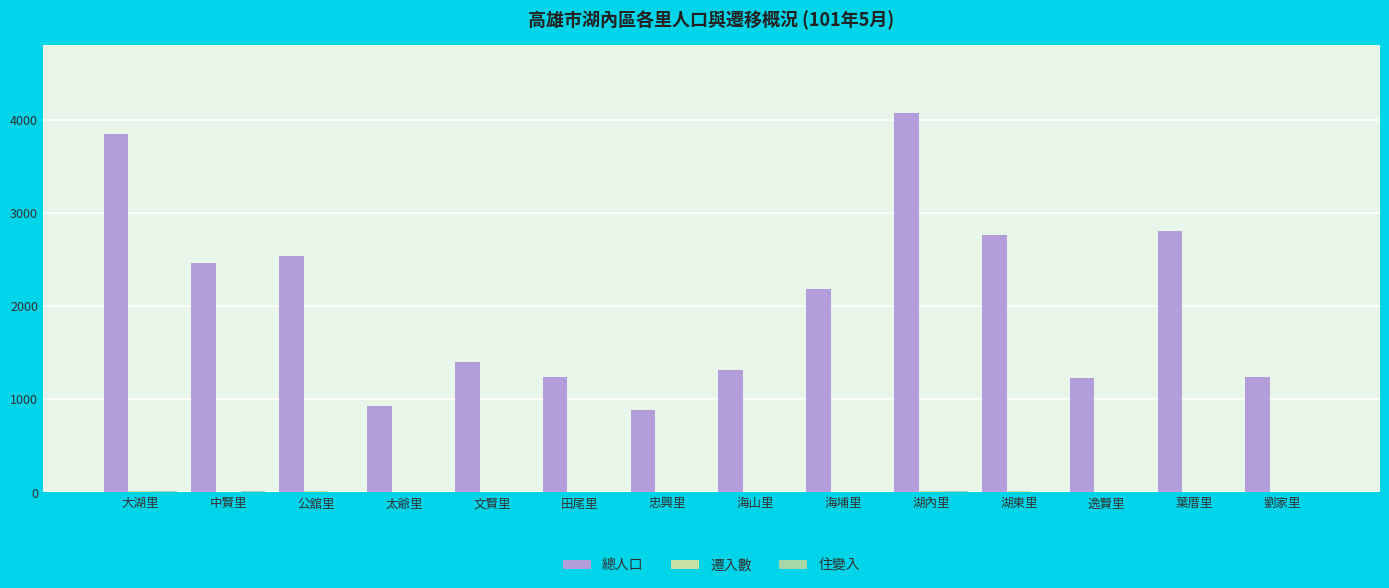

What is the sum of the 遷入數 values at 太爺里 and 大湖里?

19